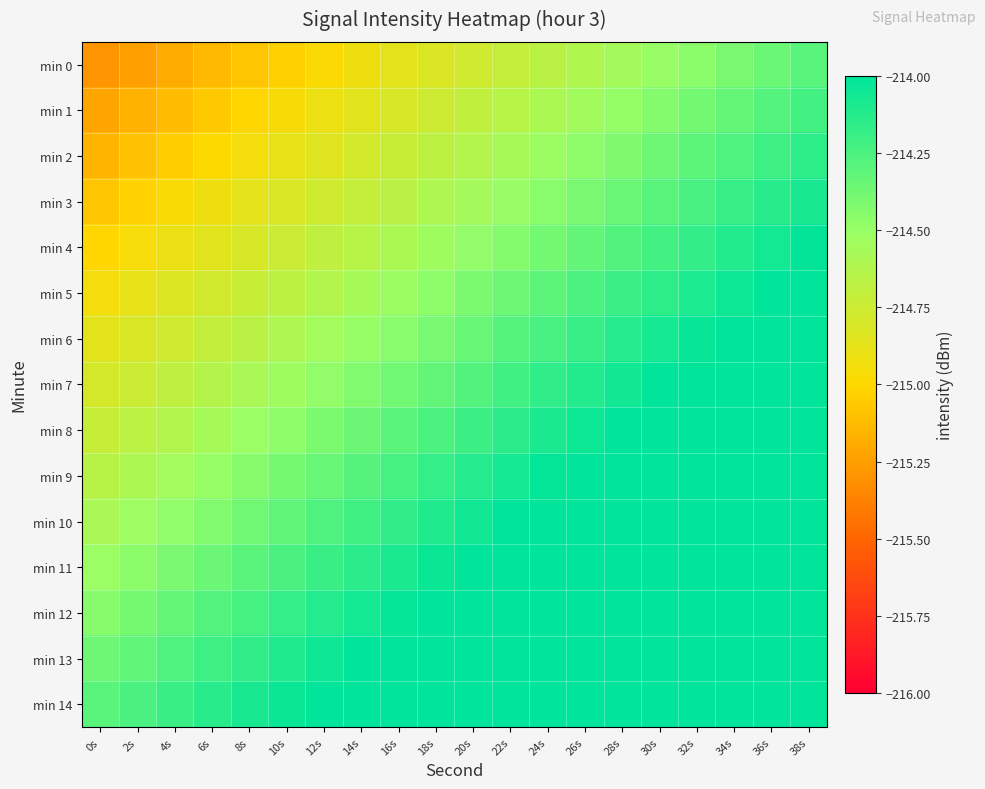

Reading left to right, extract all data points from this chart.

min 0: 0s=-215.3	2s=-215.2	4s=-215.2	6s=-215.1	8s=-215.1	10s=-215.0	12s=-215.0	14s=-214.9	16s=-214.9	18s=-214.8	20s=-214.8	22s=-214.7	24s=-214.7	26s=-214.6	28s=-214.6	30s=-214.5	32s=-214.5	34s=-214.4	36s=-214.3	38s=-214.3
min 1: 0s=-215.2	2s=-215.2	4s=-215.1	6s=-215.1	8s=-215.0	10s=-215.0	12s=-214.9	14s=-214.9	16s=-214.8	18s=-214.8	20s=-214.7	22s=-214.6	24s=-214.6	26s=-214.5	28s=-214.5	30s=-214.4	32s=-214.4	34s=-214.3	36s=-214.3	38s=-214.2
min 2: 0s=-215.2	2s=-215.1	4s=-215.0	6s=-215.0	8s=-214.9	10s=-214.9	12s=-214.8	14s=-214.8	16s=-214.7	18s=-214.7	20s=-214.6	22s=-214.6	24s=-214.5	26s=-214.5	28s=-214.4	30s=-214.4	32s=-214.3	34s=-214.3	36s=-214.2	38s=-214.2
min 3: 0s=-215.1	2s=-215.0	4s=-215.0	6s=-214.9	8s=-214.9	10s=-214.8	12s=-214.8	14s=-214.7	16s=-214.7	18s=-214.6	20s=-214.6	22s=-214.5	24s=-214.4	26s=-214.4	28s=-214.3	30s=-214.3	32s=-214.2	34s=-214.2	36s=-214.1	38s=-214.1
min 4: 0s=-215.0	2s=-215.0	4s=-214.9	6s=-214.9	8s=-214.8	10s=-214.7	12s=-214.7	14s=-214.6	16s=-214.6	18s=-214.5	20s=-214.5	22s=-214.4	24s=-214.4	26s=-214.3	28s=-214.3	30s=-214.2	32s=-214.2	34s=-214.1	36s=-214.1	38s=-214.0
min 5: 0s=-214.9	2s=-214.9	4s=-214.8	6s=-214.8	8s=-214.7	10s=-214.7	12s=-214.6	14s=-214.6	16s=-214.5	18s=-214.5	20s=-214.4	22s=-214.4	24s=-214.3	26s=-214.3	28s=-214.2	30s=-214.1	32s=-214.1	34s=-214.0	36s=-214.0	38s=-213.9
min 6: 0s=-214.9	2s=-214.8	4s=-214.8	6s=-214.7	8s=-214.7	10s=-214.6	12s=-214.6	14s=-214.5	16s=-214.4	18s=-214.4	20s=-214.3	22s=-214.3	24s=-214.2	26s=-214.2	28s=-214.1	30s=-214.1	32s=-214.0	34s=-214.0	36s=-213.9	38s=-213.9
min 7: 0s=-214.8	2s=-214.7	4s=-214.7	6s=-214.6	8s=-214.6	10s=-214.5	12s=-214.5	14s=-214.4	16s=-214.4	18s=-214.3	20s=-214.3	22s=-214.2	24s=-214.2	26s=-214.1	28s=-214.1	30s=-214.0	32s=-214.0	34s=-213.9	36s=-213.8	38s=-213.8
min 8: 0s=-214.7	2s=-214.7	4s=-214.6	6s=-214.6	8s=-214.5	10s=-214.5	12s=-214.4	14s=-214.4	16s=-214.3	18s=-214.3	20s=-214.2	22s=-214.1	24s=-214.1	26s=-214.0	28s=-214.0	30s=-213.9	32s=-213.9	34s=-213.8	36s=-213.8	38s=-213.7
min 9: 0s=-214.7	2s=-214.6	4s=-214.5	6s=-214.5	8s=-214.4	10s=-214.4	12s=-214.3	14s=-214.3	16s=-214.2	18s=-214.2	20s=-214.1	22s=-214.1	24s=-214.0	26s=-214.0	28s=-213.9	30s=-213.9	32s=-213.8	34s=-213.8	36s=-213.7	38s=-213.7
min 10: 0s=-214.6	2s=-214.5	4s=-214.5	6s=-214.4	8s=-214.4	10s=-214.3	12s=-214.3	14s=-214.2	16s=-214.2	18s=-214.1	20s=-214.1	22s=-214.0	24s=-213.9	26s=-213.9	28s=-213.8	30s=-213.8	32s=-213.7	34s=-213.7	36s=-213.6	38s=-213.6
min 11: 0s=-214.5	2s=-214.5	4s=-214.4	6s=-214.4	8s=-214.3	10s=-214.2	12s=-214.2	14s=-214.1	16s=-214.1	18s=-214.0	20s=-214.0	22s=-213.9	24s=-213.9	26s=-213.8	28s=-213.8	30s=-213.7	32s=-213.7	34s=-213.6	36s=-213.6	38s=-213.5
min 12: 0s=-214.4	2s=-214.4	4s=-214.3	6s=-214.3	8s=-214.2	10s=-214.2	12s=-214.1	14s=-214.1	16s=-214.0	18s=-214.0	20s=-213.9	22s=-213.9	24s=-213.8	26s=-213.8	28s=-213.7	30s=-213.6	32s=-213.6	34s=-213.5	36s=-213.5	38s=-213.4
min 13: 0s=-214.4	2s=-214.3	4s=-214.3	6s=-214.2	8s=-214.2	10s=-214.1	12s=-214.1	14s=-214.0	16s=-213.9	18s=-213.9	20s=-213.8	22s=-213.8	24s=-213.7	26s=-213.7	28s=-213.6	30s=-213.6	32s=-213.5	34s=-213.5	36s=-213.4	38s=-213.4
min 14: 0s=-214.3	2s=-214.2	4s=-214.2	6s=-214.1	8s=-214.1	10s=-214.0	12s=-214.0	14s=-213.9	16s=-213.9	18s=-213.8	20s=-213.8	22s=-213.7	24s=-213.7	26s=-213.6	28s=-213.6	30s=-213.5	32s=-213.5	34s=-213.4	36s=-213.3	38s=-213.3